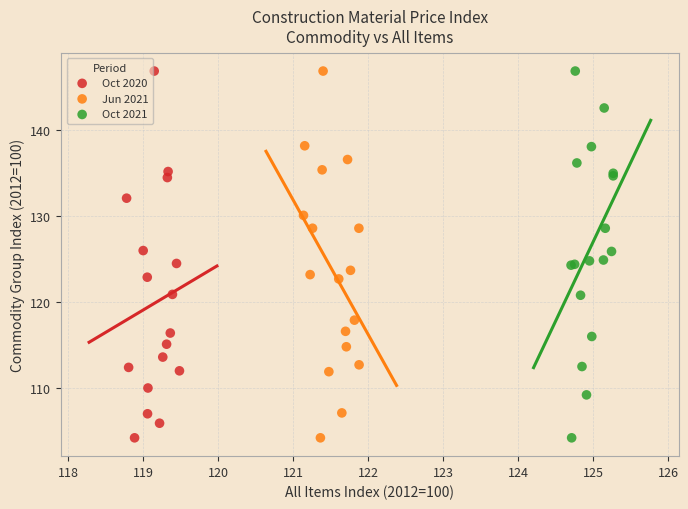

What are all the series names shown in the legend?

Oct 2020, Jun 2021, Oct 2021